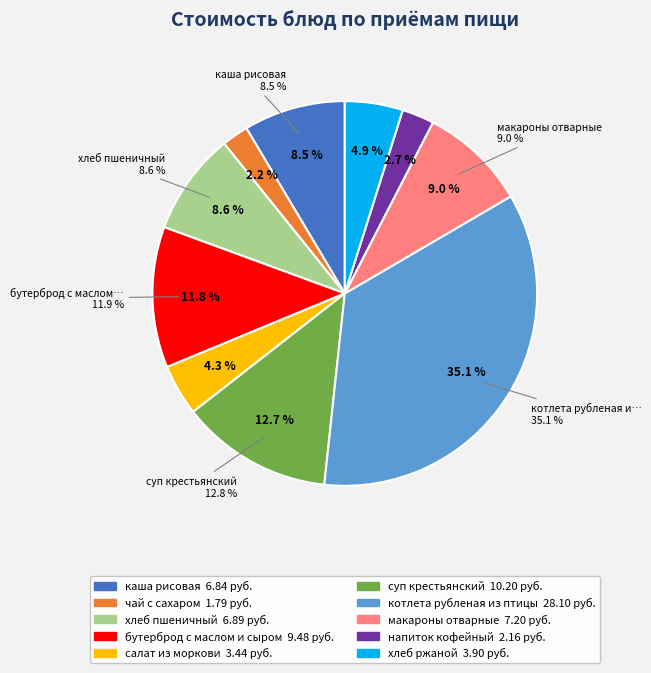

What is the ratio of the value at каша рисовая to the value at салат из моркови?

2.0